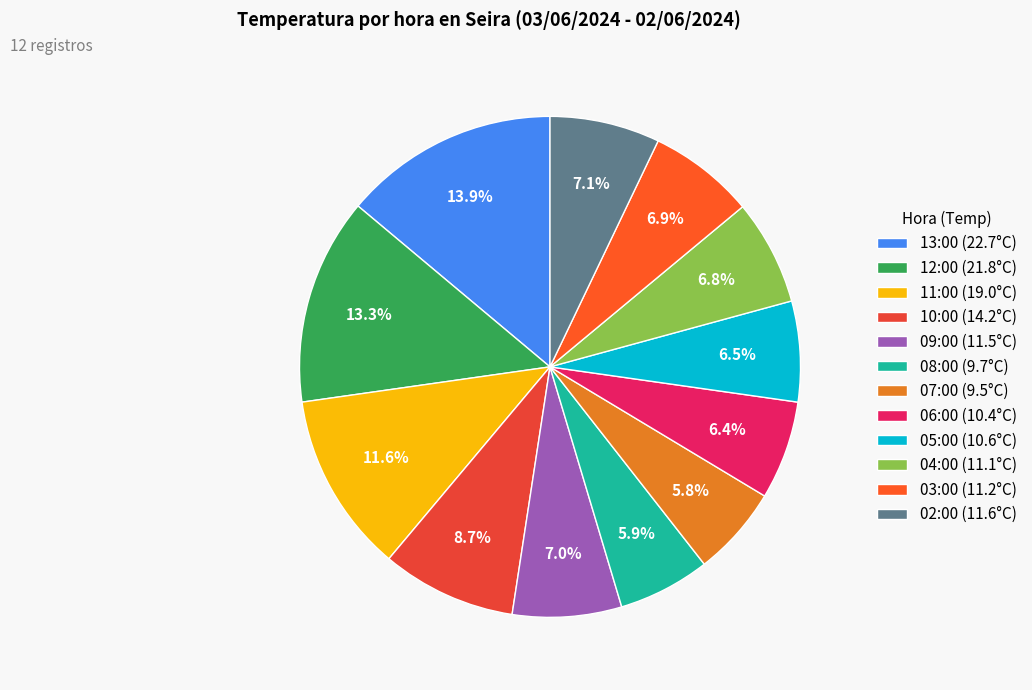

Rank the categories by value from highest to lowest.

13:00, 12:00, 11:00, 10:00, 02:00, 09:00, 03:00, 04:00, 05:00, 06:00, 08:00, 07:00